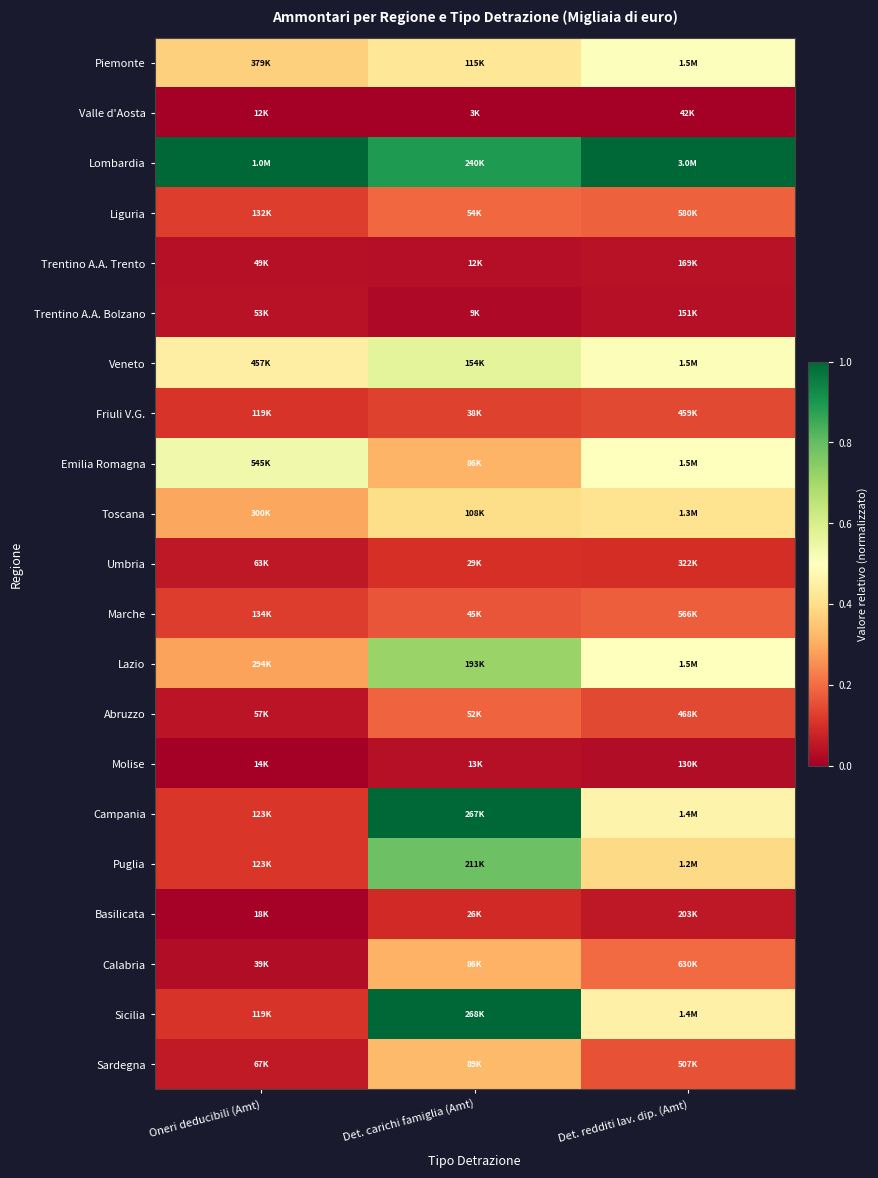

Which series has the largest total across all categories?

Lombardia